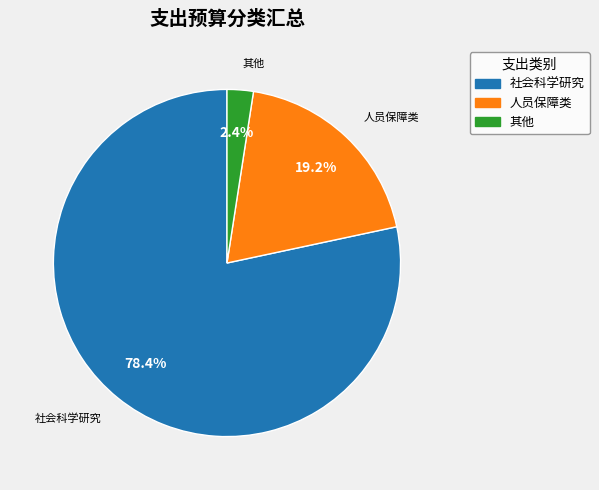

How many slices are in this pie chart?

3